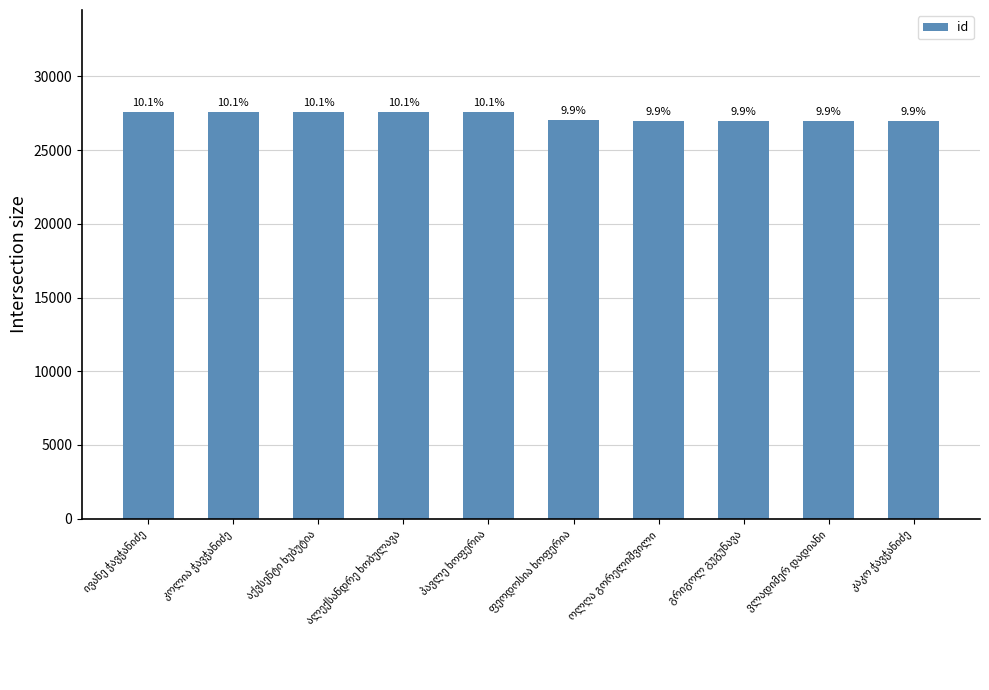

Reading left to right, what are all the values shown in this chart?

ივანე ჭავჭანიძე=27604	კოლია ჭავჭანიძე=27603	აქვსენტი ხუბუტია=27602	ალექსანდრე ხობულავა=27601	პავლე ხოფერია=27600	ფეოდოსია ხოფერია=27072	ოლღა გორელიშვილი=26983	გრიგოლ გუგუნავა=26982	ვლადიმერ დადიანი=26981	კაკო ჭავჭანიძე=26980